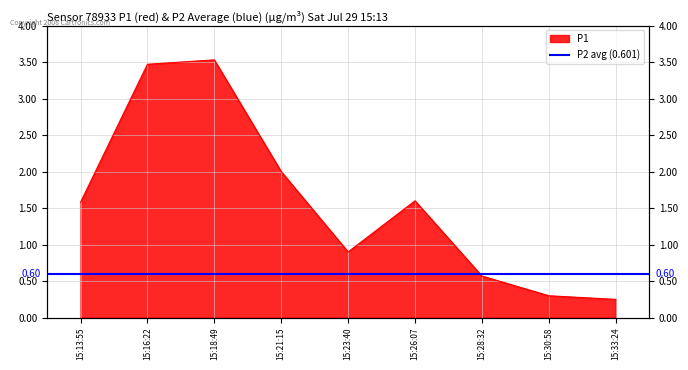

What is the label of the 1st point from the left?

15:13:55